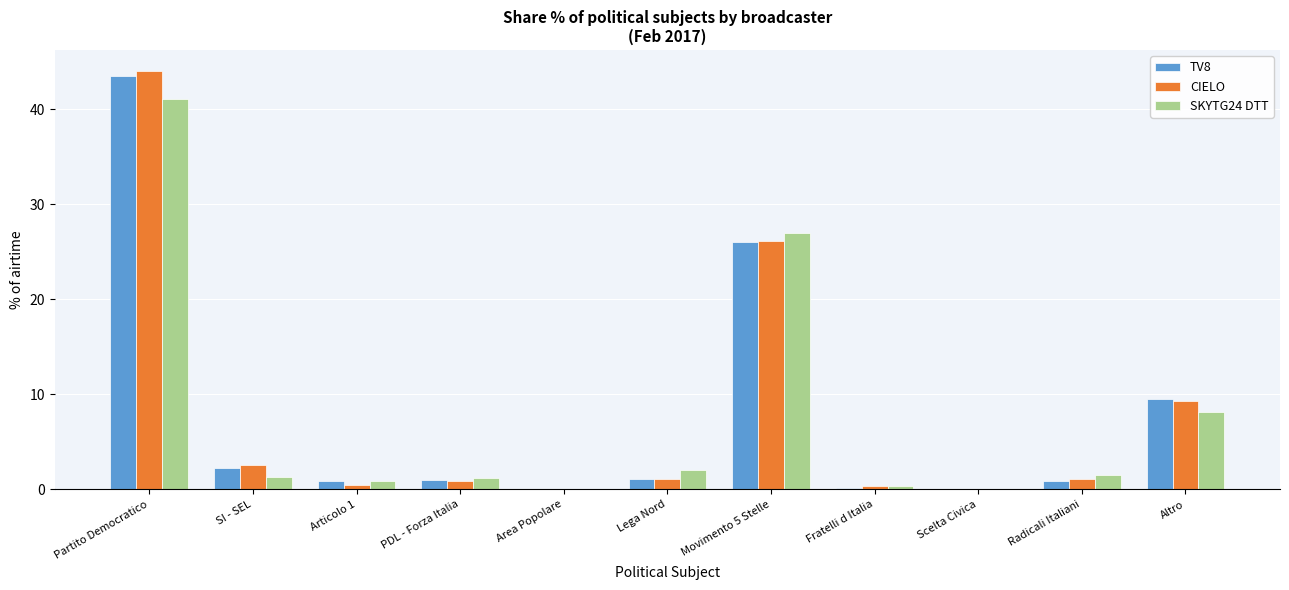

The value of SKYTG24 DTT at Altro is 8.1. True or false?

True